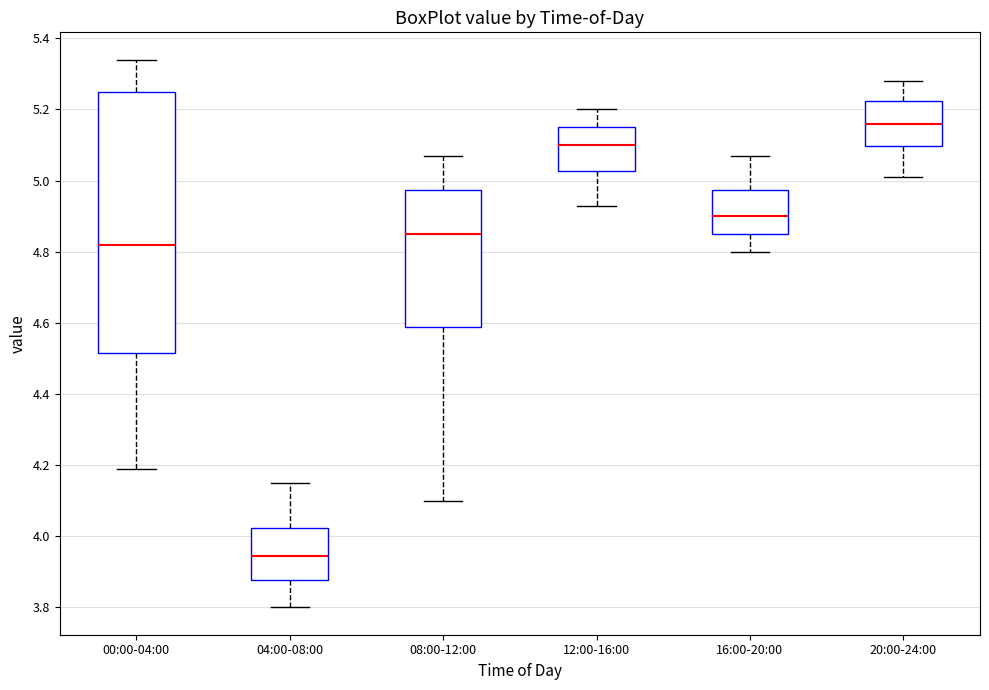

Which box's median line is the highest?

20:00-24:00